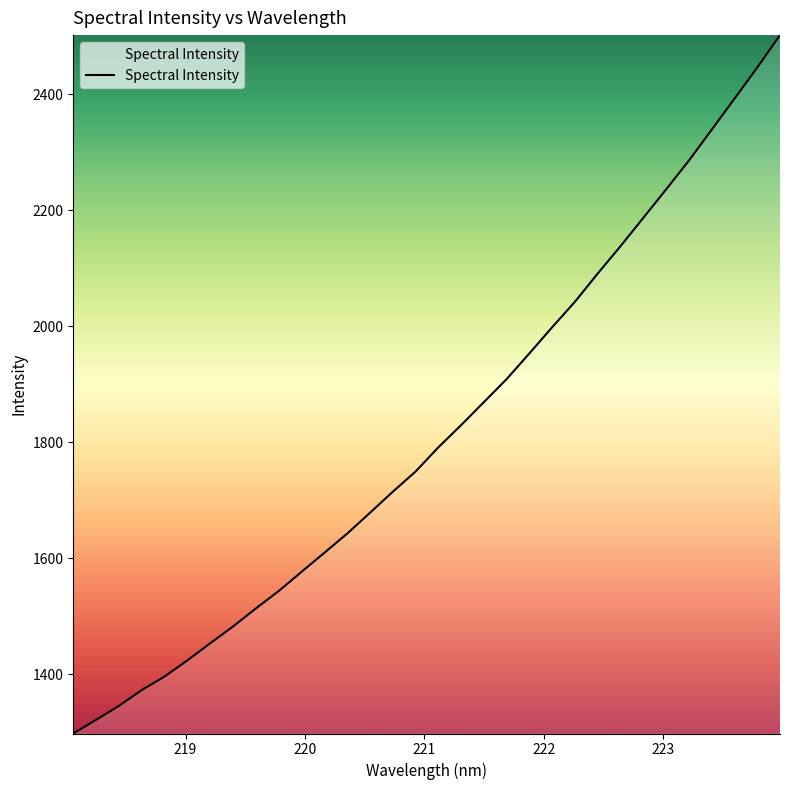

What is the smallest value displayed?

1297.8